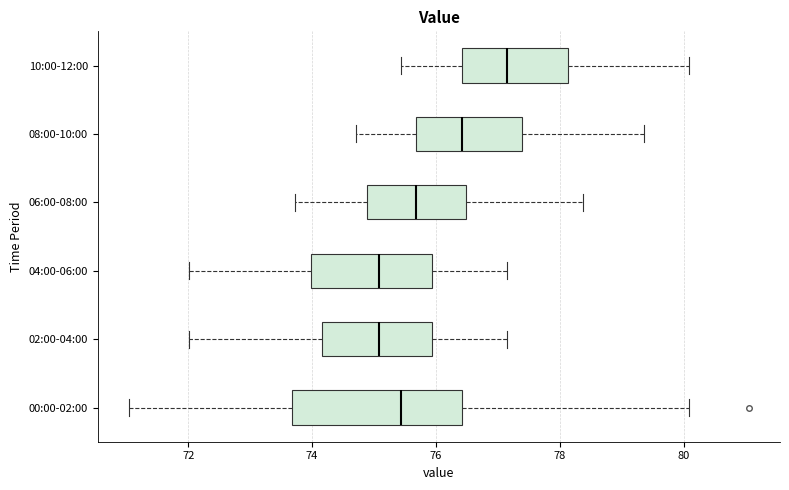

Reading bottom to top, read every box against the x-axis: the position of its median line, the range the box covers, and the ends of its whiskers. The values are not printed on the chart, so give them approximately, as read against the axis.

00:00-02:00: median 75.4, box 73.6 to 76.4, whiskers 71.0 to 80.0
02:00-04:00: median 75.0, box 74.2 to 76.0, whiskers 72.0 to 77.2
04:00-06:00: median 75.0, box 74.0 to 76.0, whiskers 72.0 to 77.2
06:00-08:00: median 75.6, box 74.8 to 76.4, whiskers 73.8 to 78.4
08:00-10:00: median 76.4, box 75.6 to 77.4, whiskers 74.8 to 79.4
10:00-12:00: median 77.2, box 76.4 to 78.2, whiskers 75.4 to 80.0